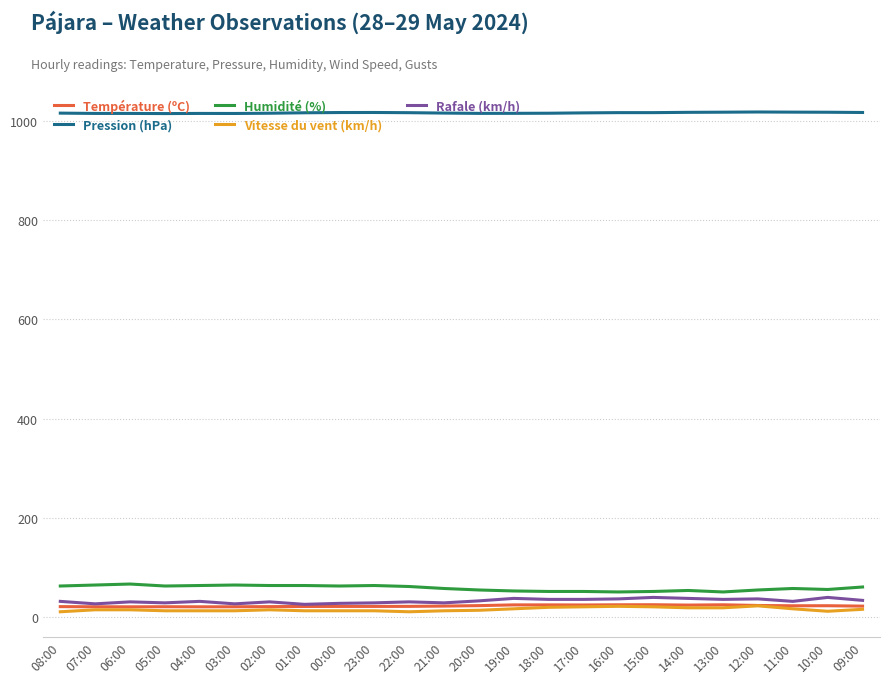

The value of Température (ºC) at 03:00 is 20.1. True or false?

True